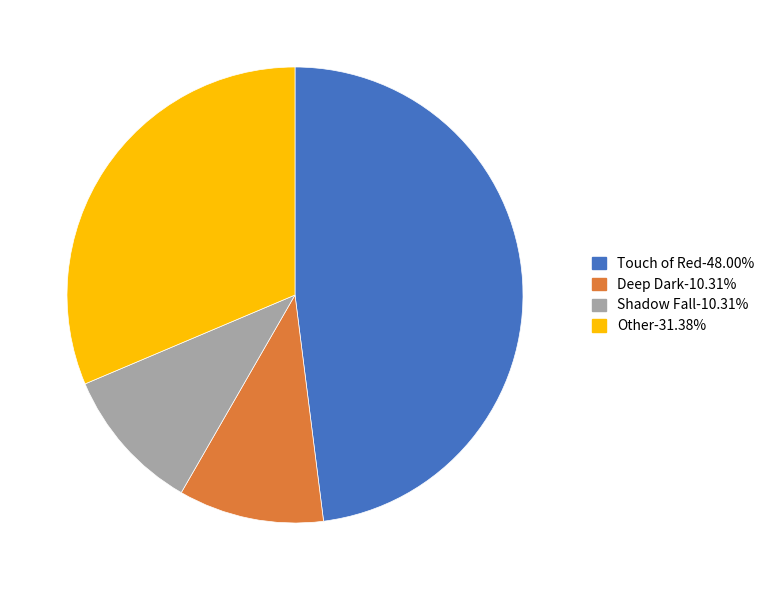

Is Deep Dark-10.31% the majority of the pie?

No